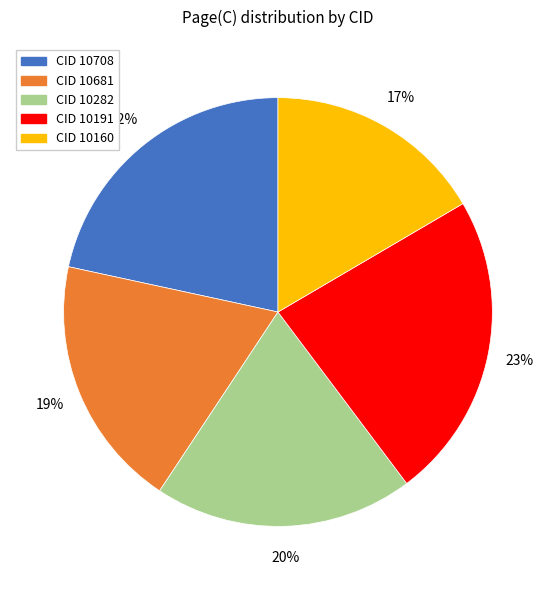

To the nearest percent, what is the difference between the CID 10681 and CID 10708 slice percentages?

3%